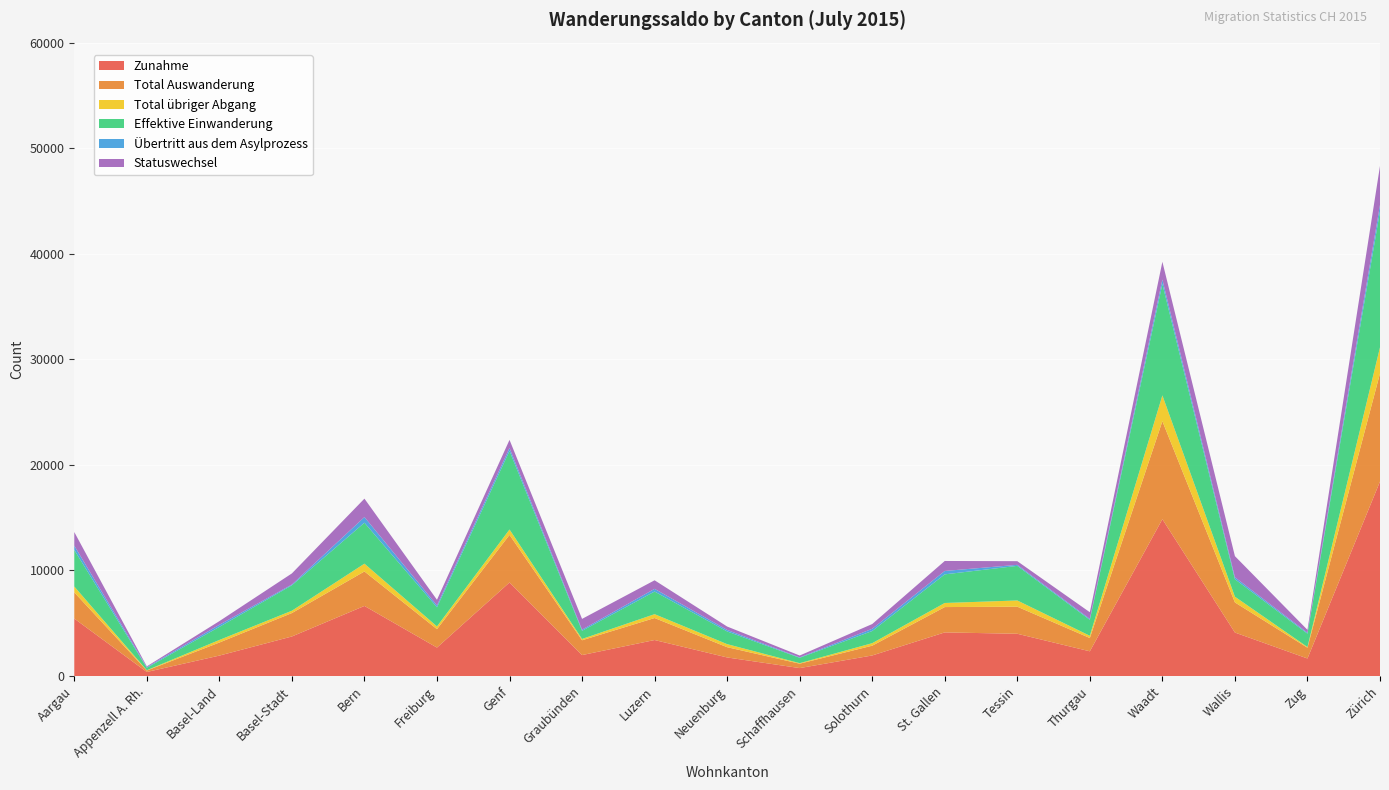

Reading left to right, extract all data points from this chart.

Zunahme: 5444	384	1936	3747	6640	2695	8863	1985	3411	1760	753	1948	4133	4003	2342	14857	4120	1662	18428
Total Auswanderung: 2482	138	1237	2218	3266	1746	4506	1404	2084	973	418	927	2400	2565	1259	9284	2853	1019	10237
Total übriger Abgang: 554	27	243	223	738	259	513	123	366	288	49	238	387	590	213	2444	542	67	2470
Effektive Einwanderung: 3463	234	1241	2409	3878	1812	7443	774	2144	1203	507	1153	2712	3278	1508	10548	1656	1267	12892
Übertritt aus dem Asylprozess: 406	65	196	73	537	181	279	109	255	144	40	211	321	98	92	427	184	88	610
Statuswechsel: 1291	68	347	1051	1744	530	765	1019	809	321	176	449	946	346	629	1680	2002	270	3681